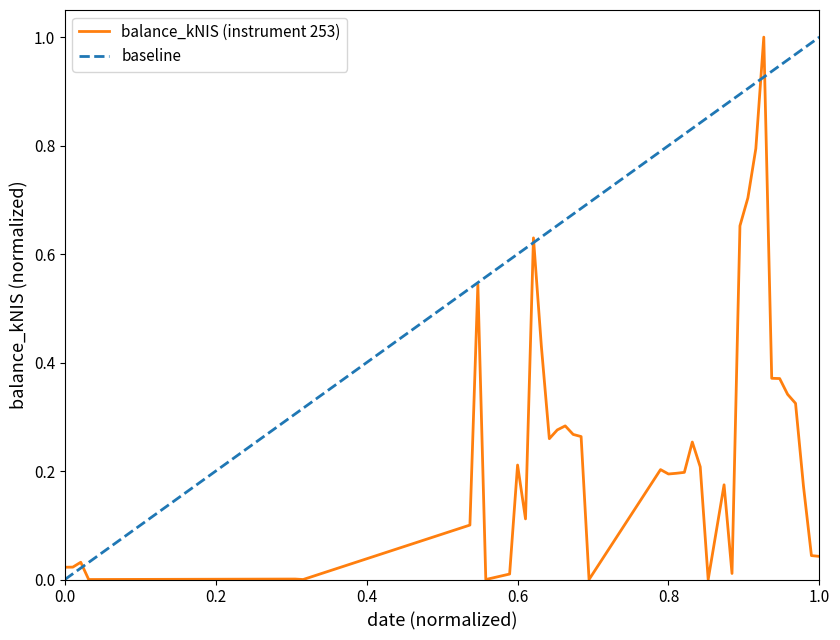

True or false: the data shows 0.7 at 2017-03-09.

True